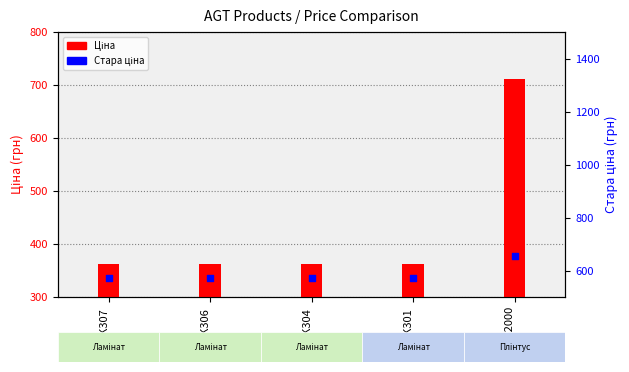

At which category is the sum across all series the highest?

AGT 2000